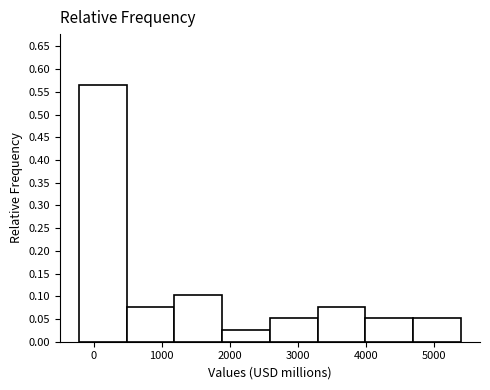

Which range on the x-axis has the tallest bar?

-200 to 500